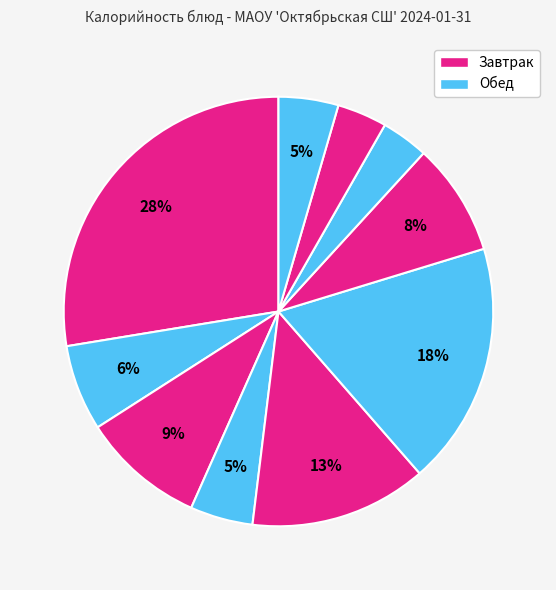

Count the number of slices in the pie.

10